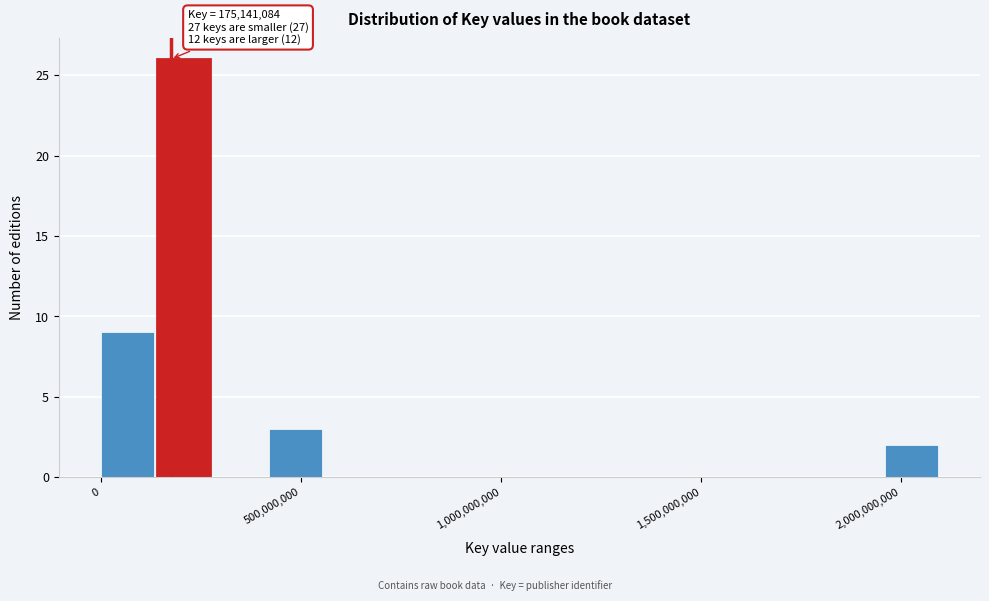

Around what value on the x-axis is the tallest bar? Give the approximate position of its centre, as read against the axis.

200000000